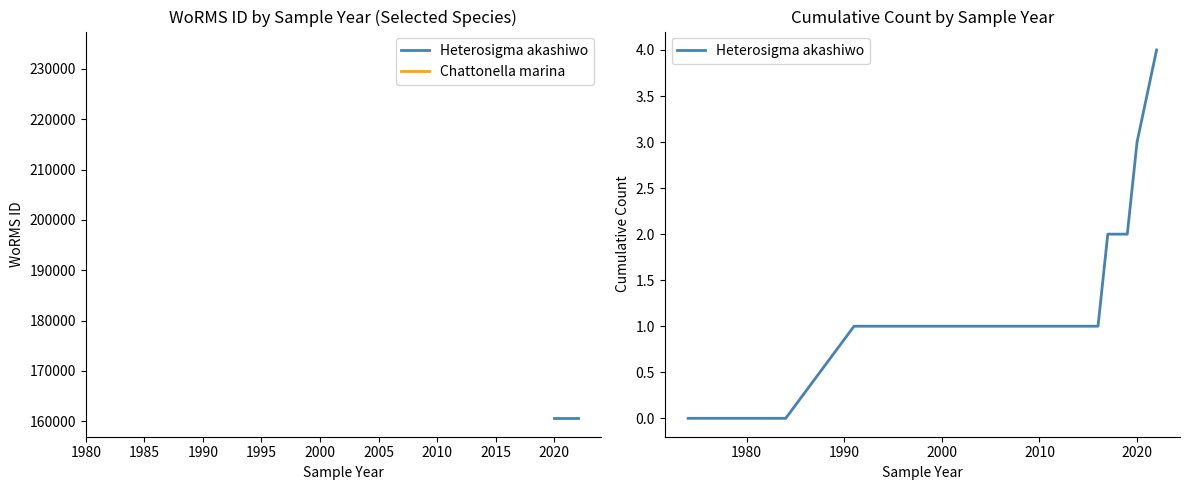

How many data points in Heterosigma akashiwo are above 1?

4